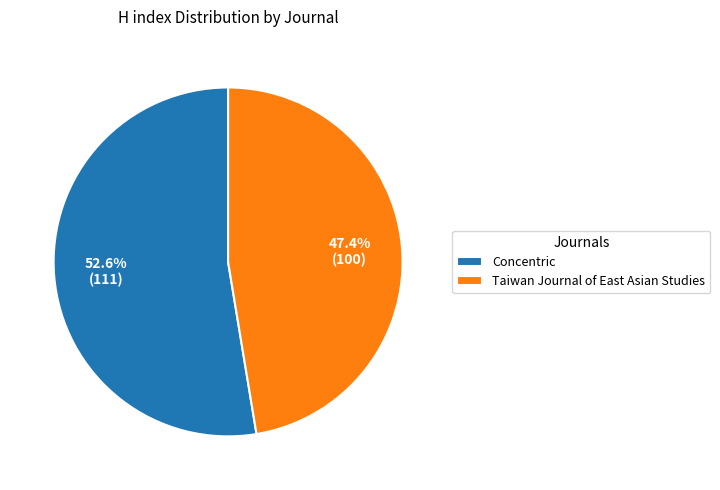

How many slices are in this pie chart?

2